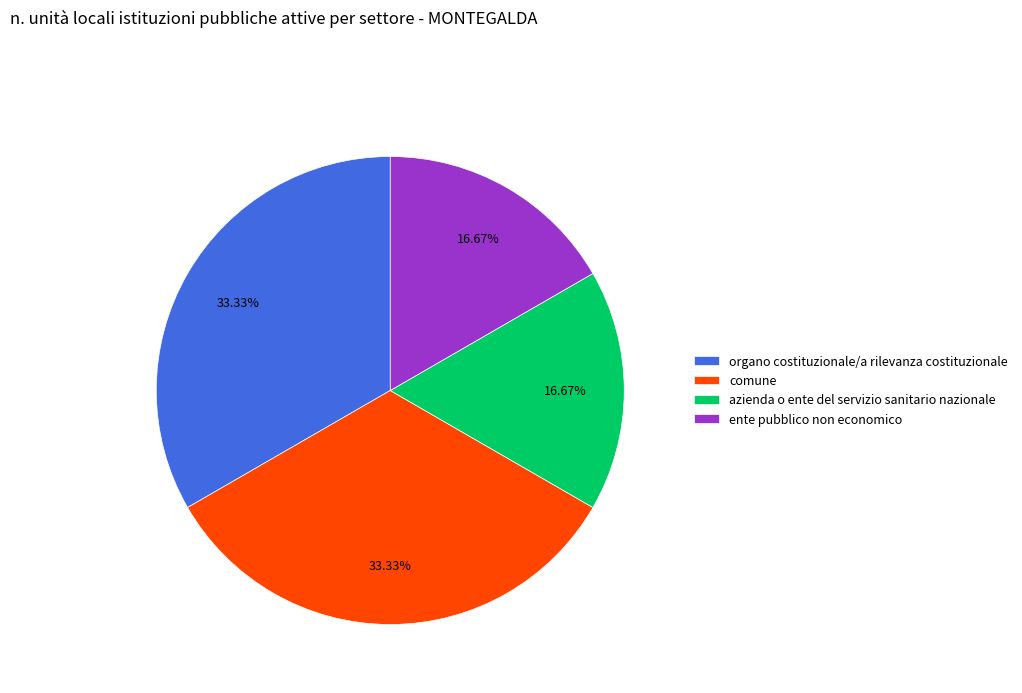

To the nearest percent, what percentage of the pie is azienda o ente del servizio sanitario nazionale?

17%